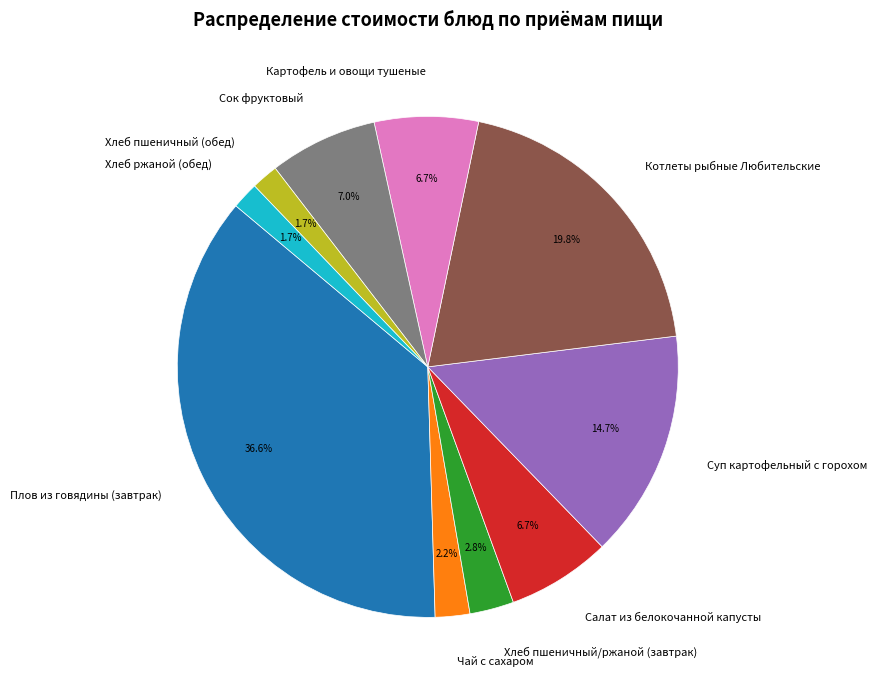

To the nearest percent, what percentage of the pie is Салат из белокочанной капусты?

7%